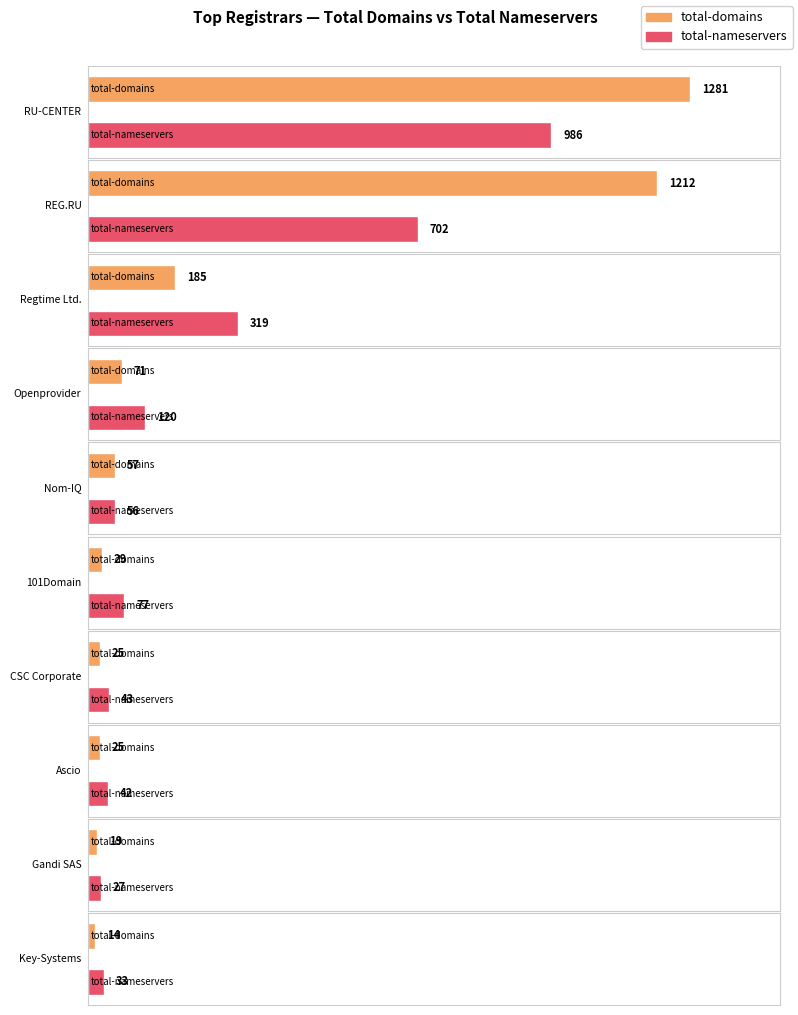

What is the lowest value of the total-domains series?

14